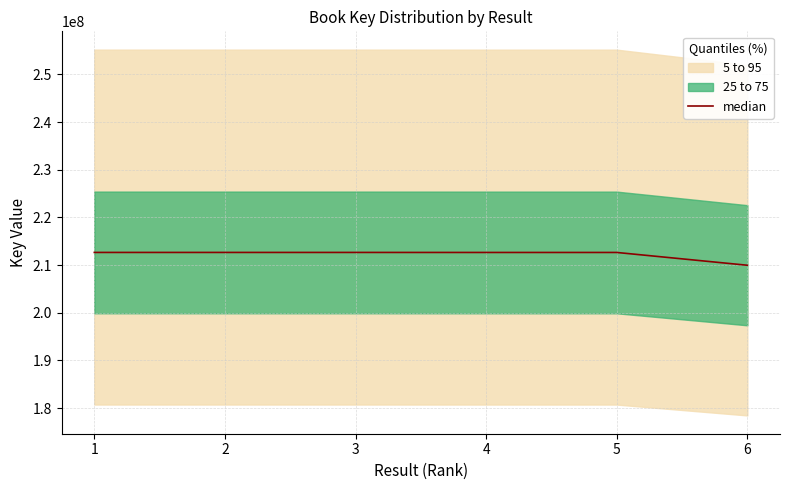

At which category does the data reach its first local peak?

3